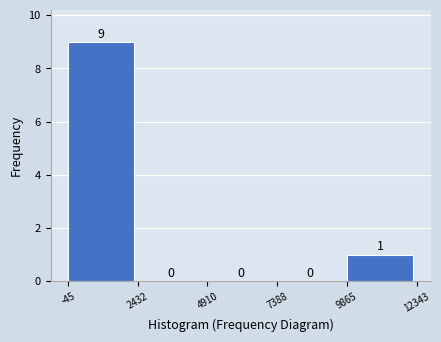

Reading left to right, transcribe this chart: for each bar, give the range it covers on the x-axis and its height.

-45 to 2432: 9
2432 to 4910: 0
4910 to 7388: 0
7388 to 9865: 0
9865 to 12343: 1